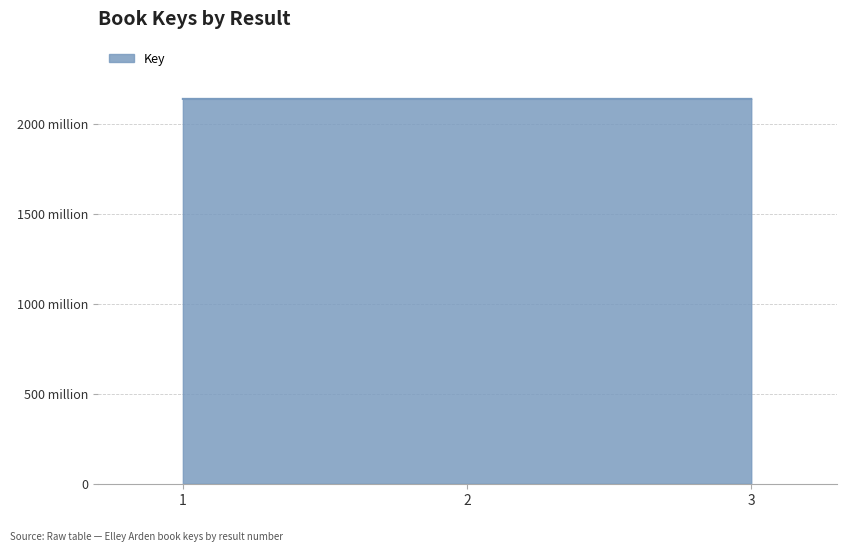

The chart shows a value of 682281330 at 3. True or false?

False